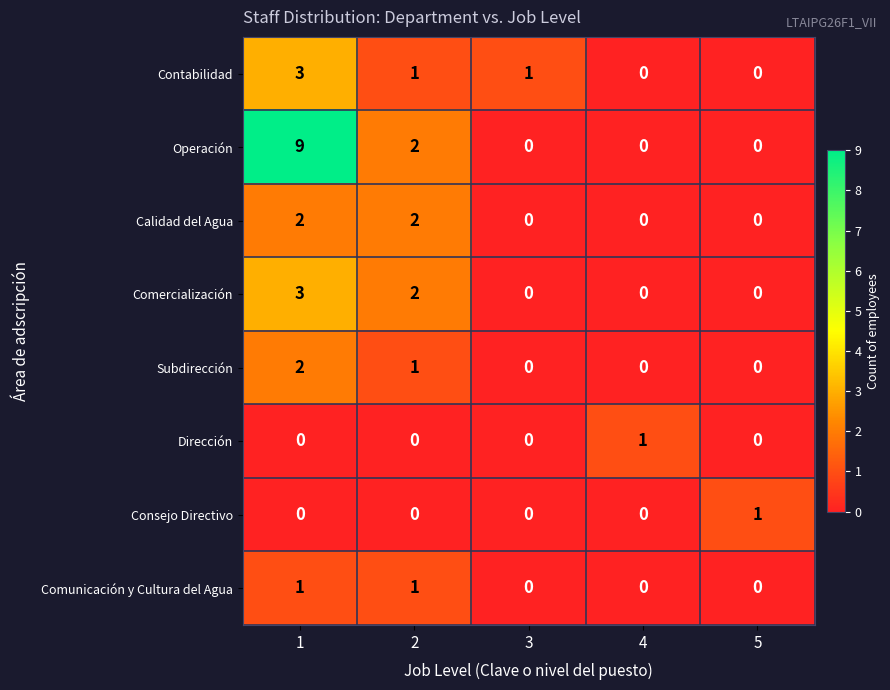

Which series has the widest spread of values?

Operación